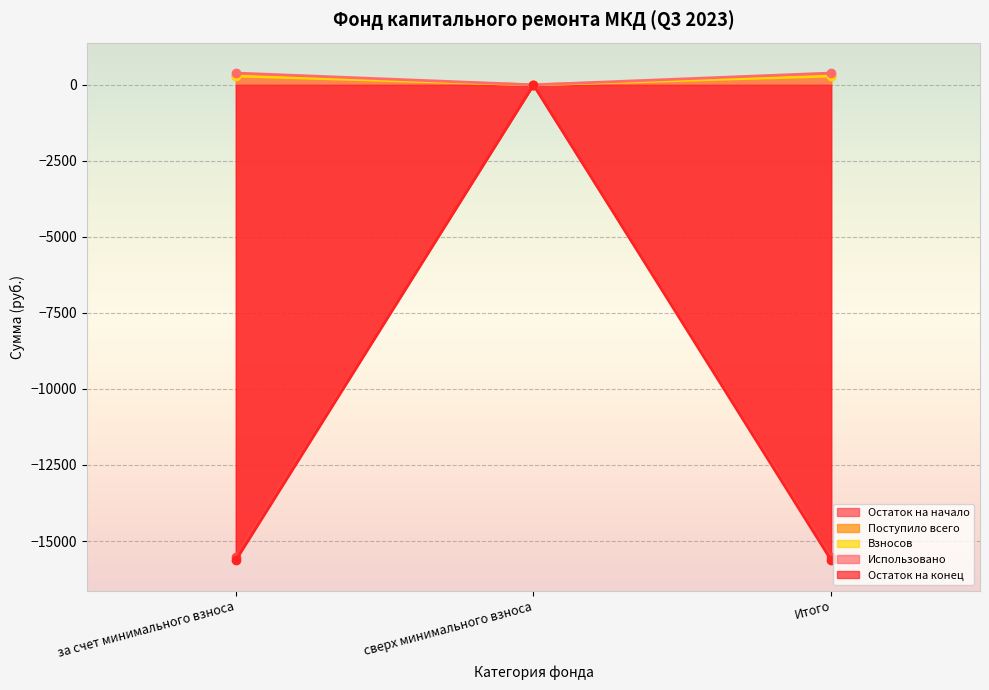

The value of Взносов at за счет минимального взноса is 390.5. True or false?

False